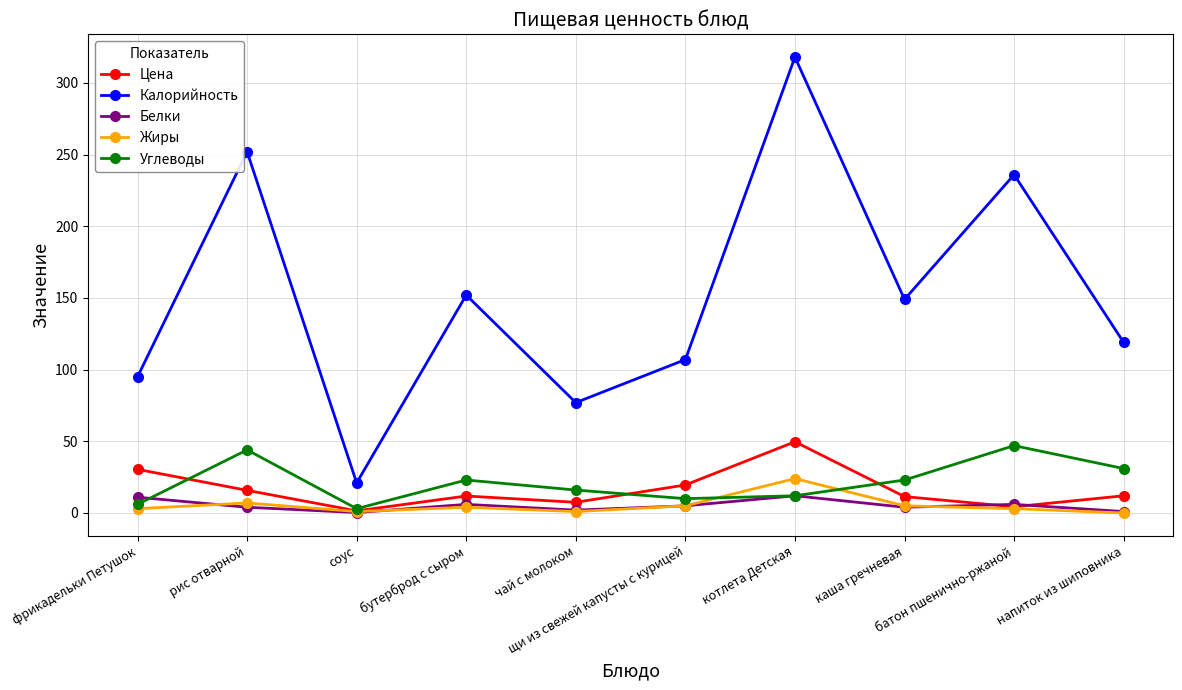

True or false: Калорийность and Белки cross at least once.

False